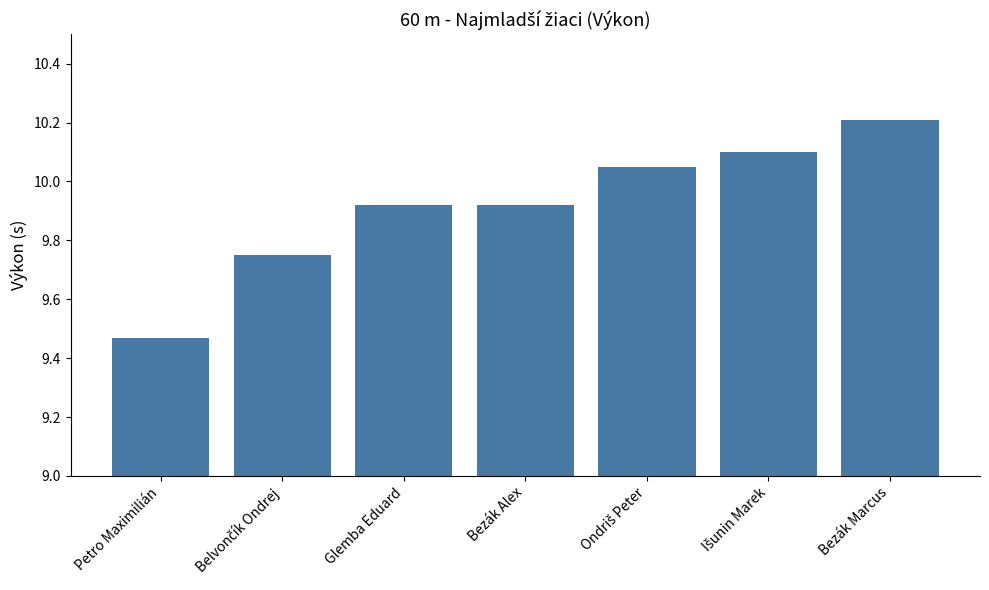

At which category does the chart reach its peak across all series?

Bezák Marcus